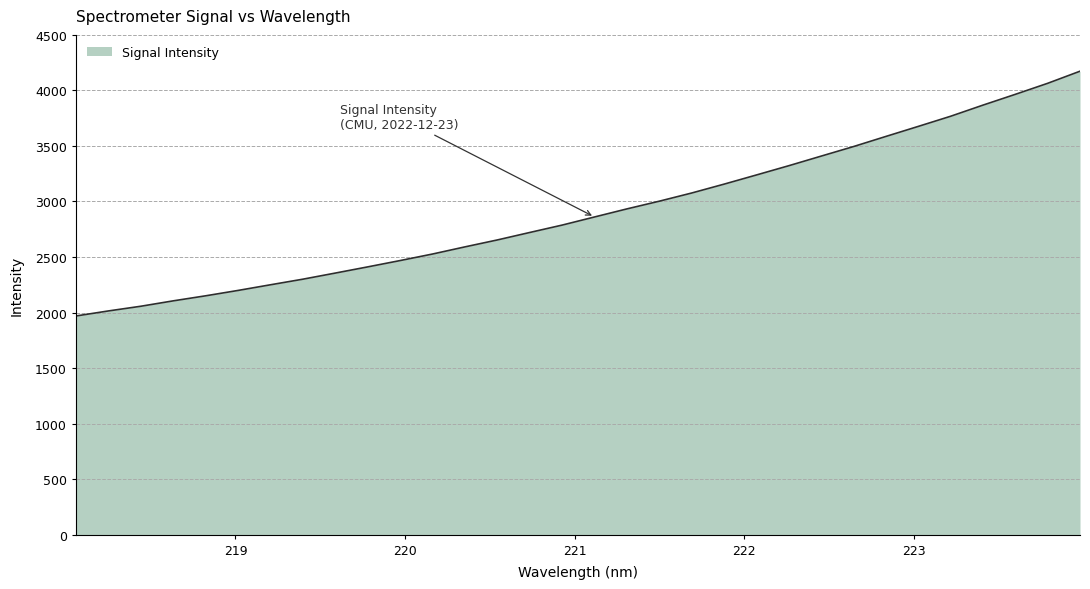

What is the maximum value shown in the chart?

4172.9